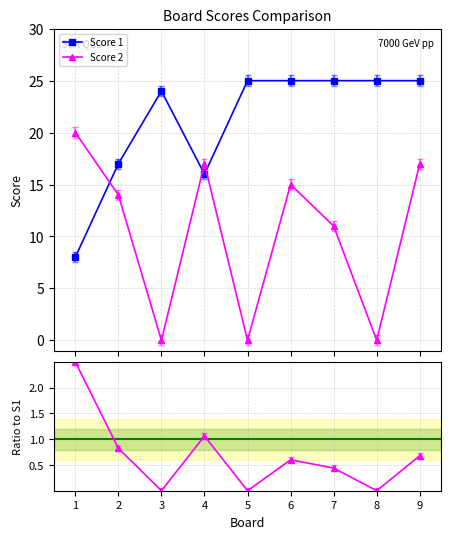

True or false: Score 1 has more than 2 points higher than both neighbors.

False